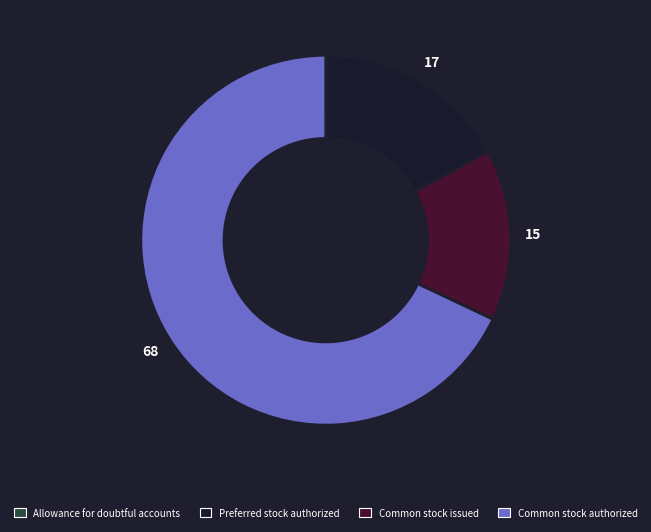

Which slice represents more than half of the pie?

Common stock authorized